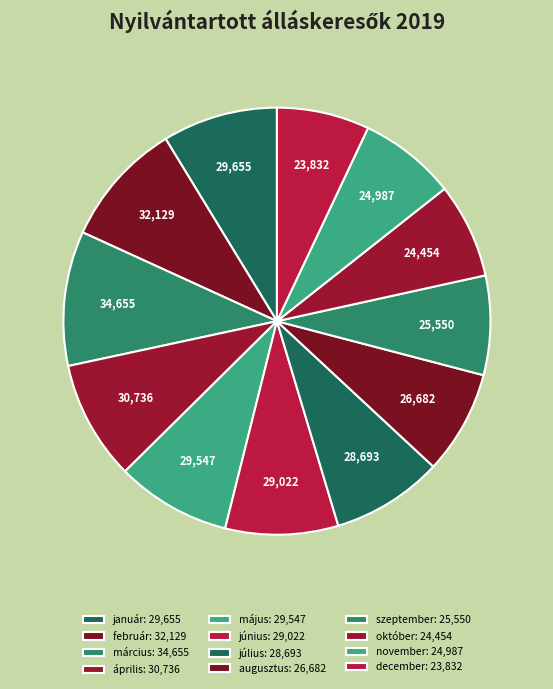

What percentage is the január slice, to the nearest percent?

9%